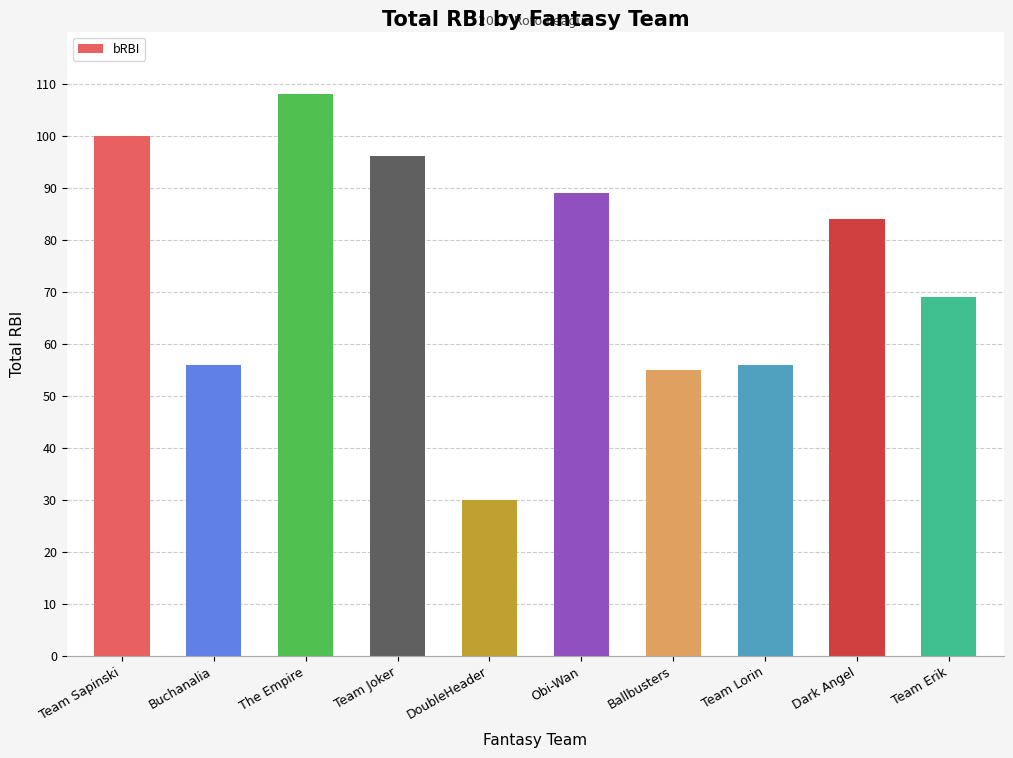

Which has a higher value, Team Erik or DoubleHeader?

Team Erik